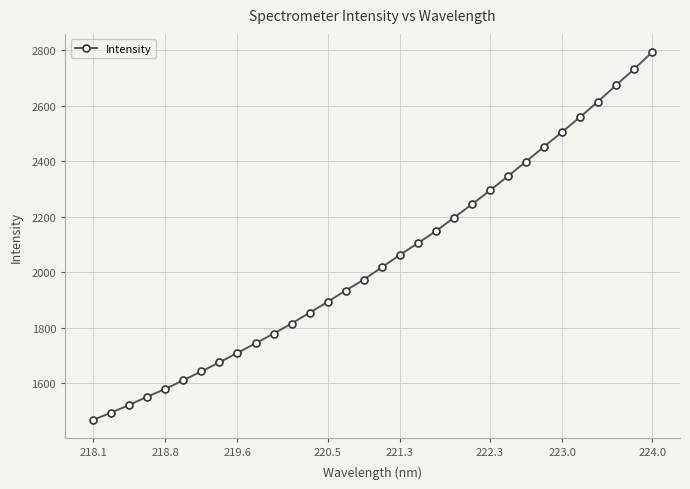

What is the value of the 31st point from the left?

2731.2